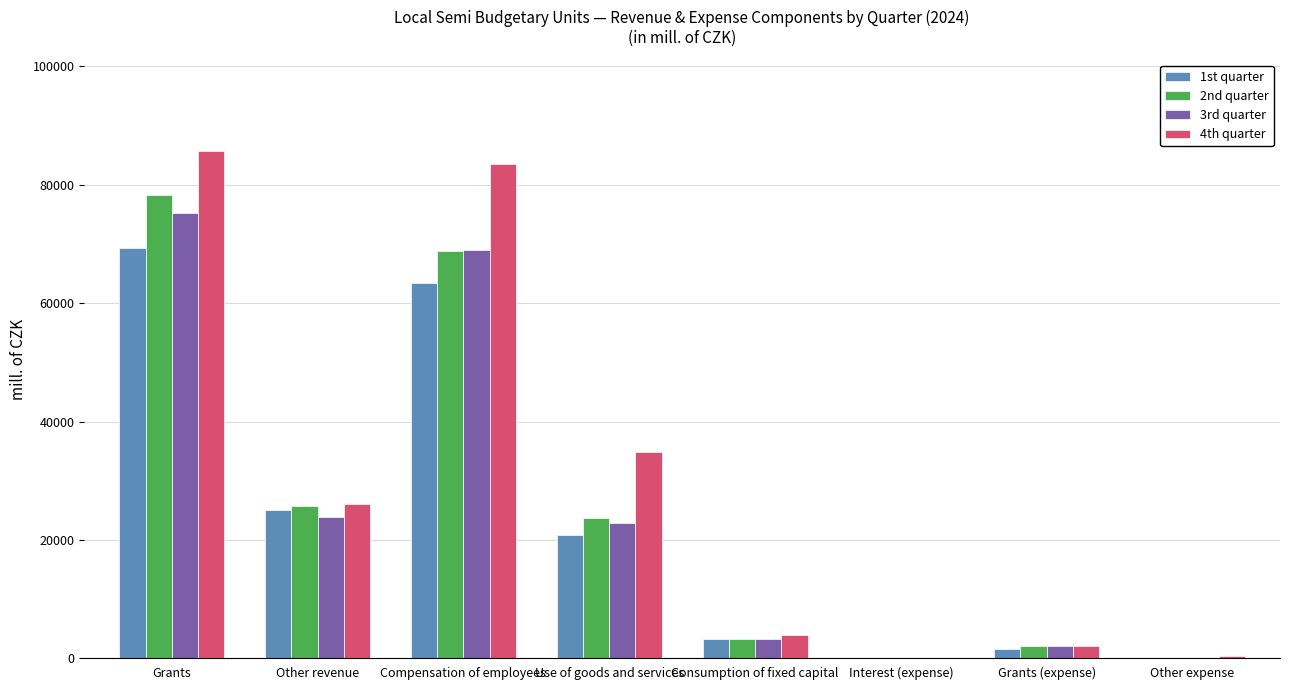

Is it true that 4th quarter equals 8555.9 at Use of goods and services?

False